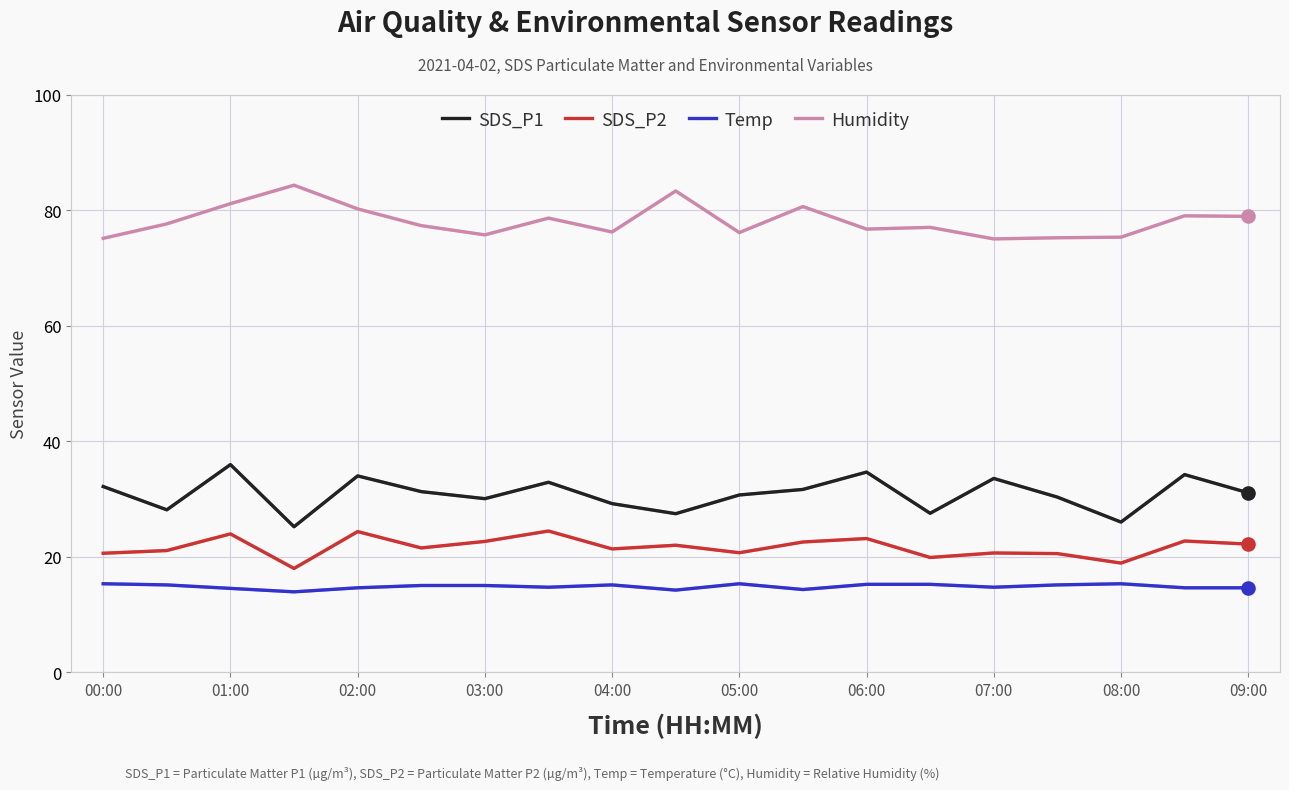

Which series has the largest total across all categories?

Humidity